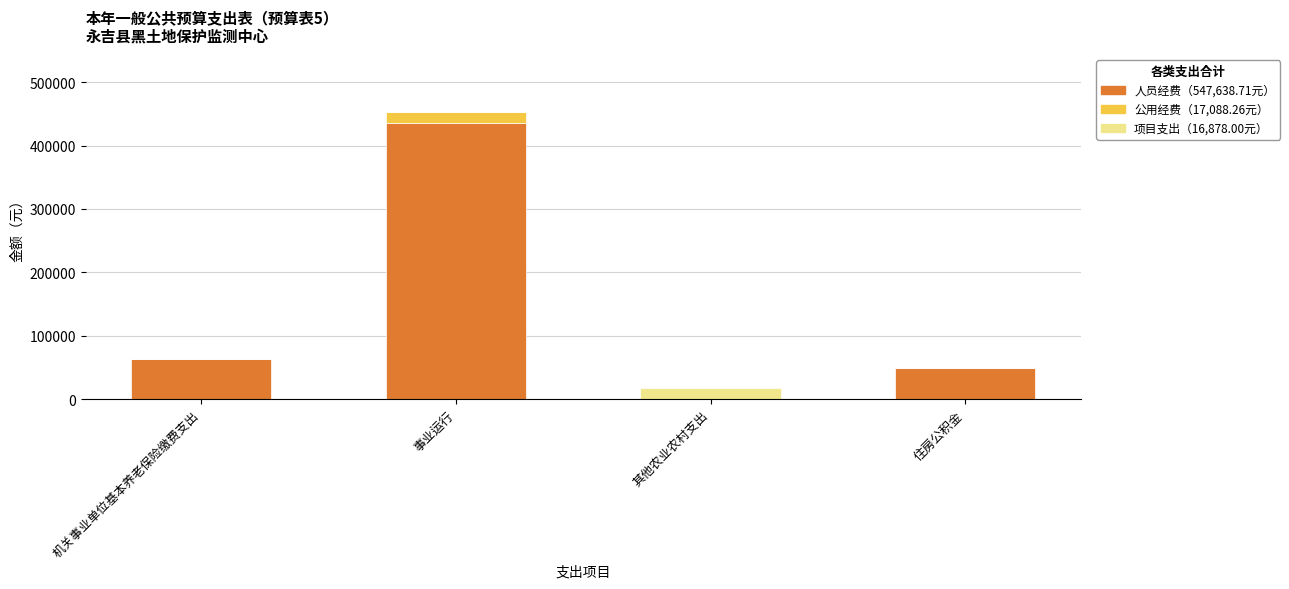

At which category is the sum across all series the highest?

事业运行